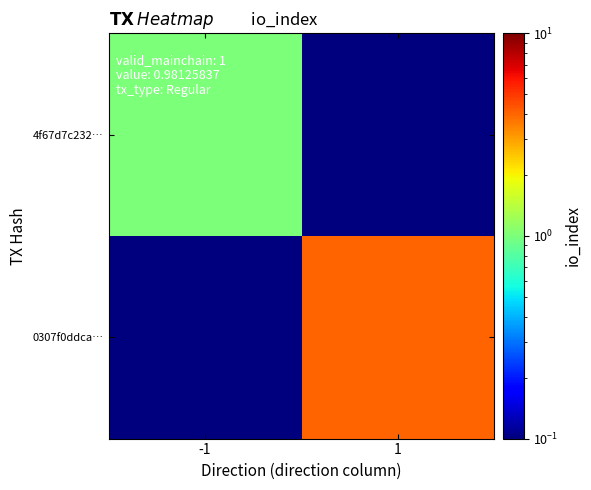

Reading right to left, what are all the values shown in this chart?

4f67d7c232…: 1=0.1	-1=1.0
0307f0ddca…: 1=4.0	-1=0.1